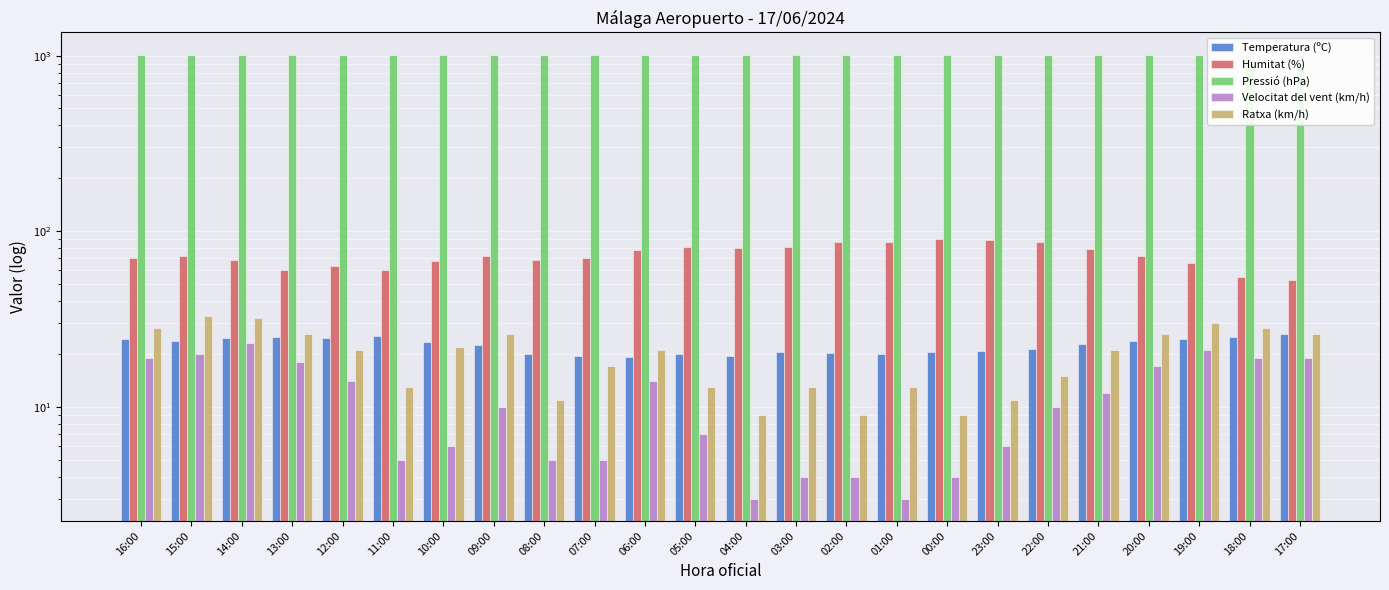

What is the value of the Humitat (%) bar at the 20th from the left?

79.0